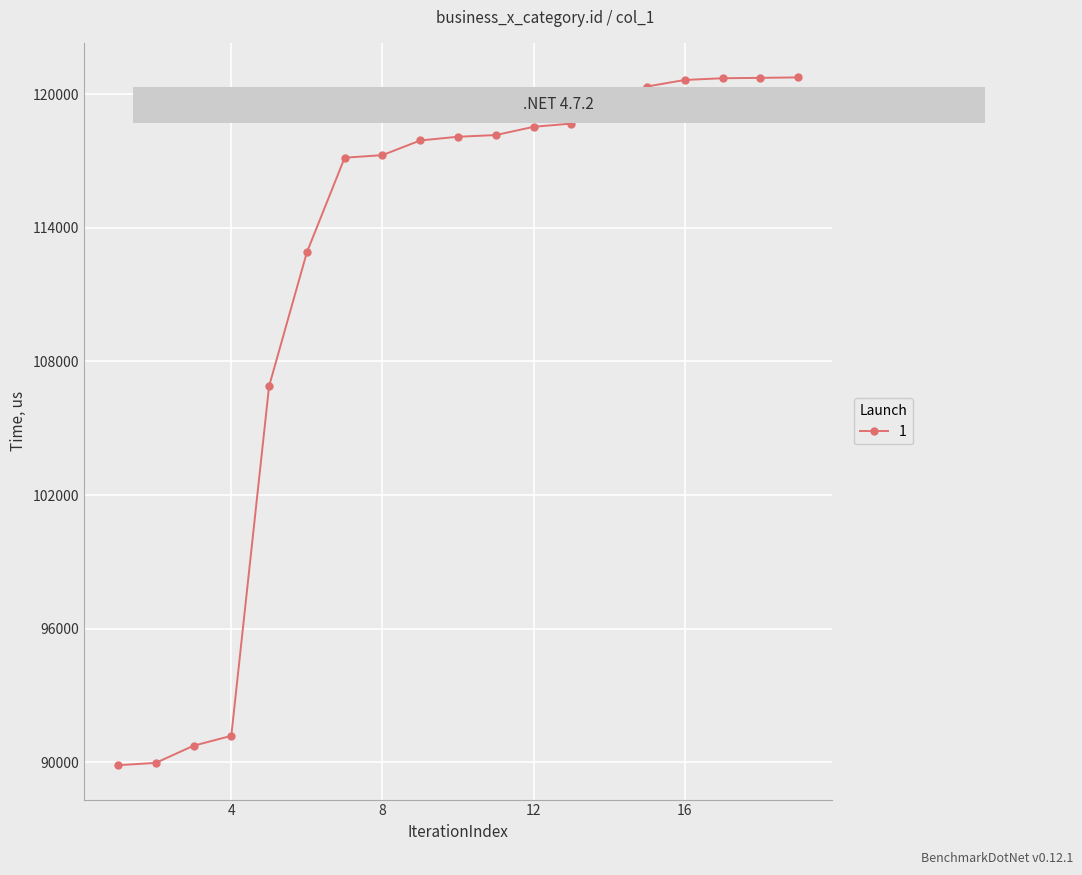

What is the maximum value shown in the chart?

120750